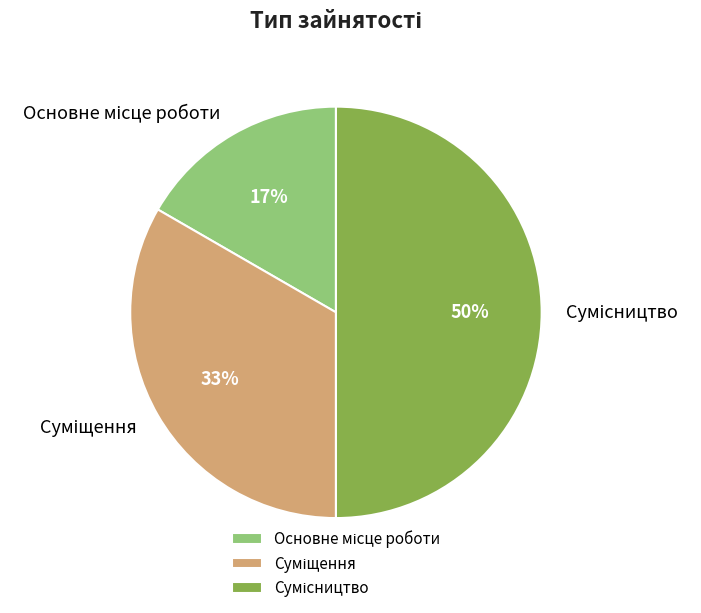

To the nearest percent, what is the average slice percentage?

33%